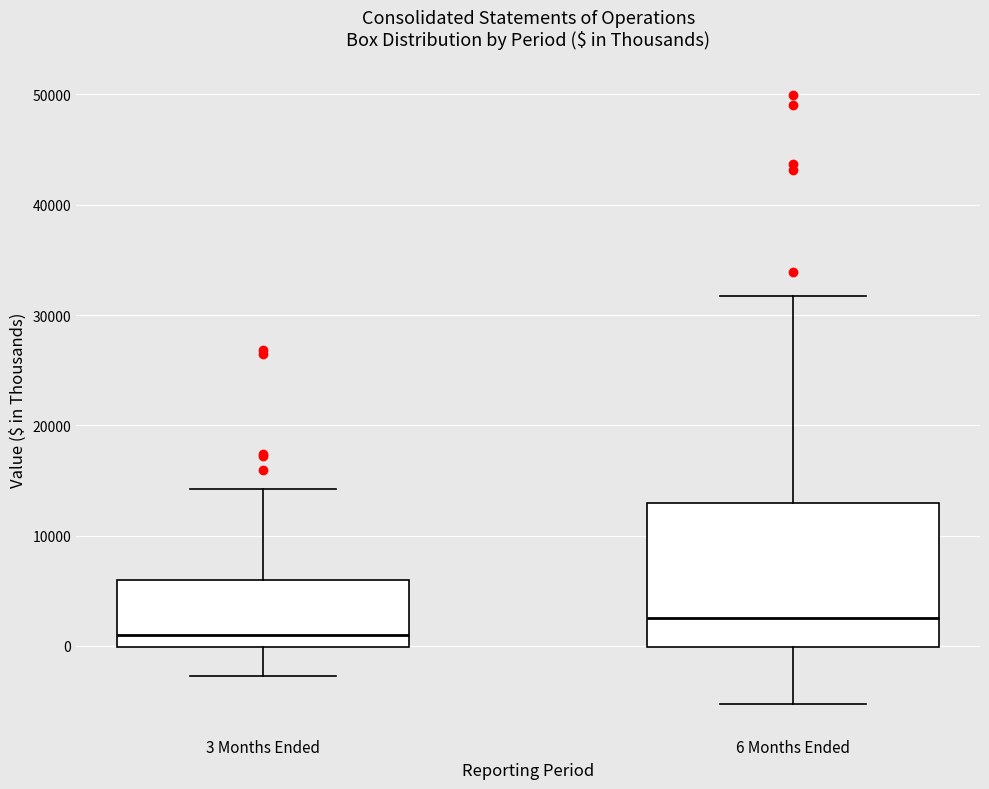

Which box's median line is the lowest?

3 Months Ended